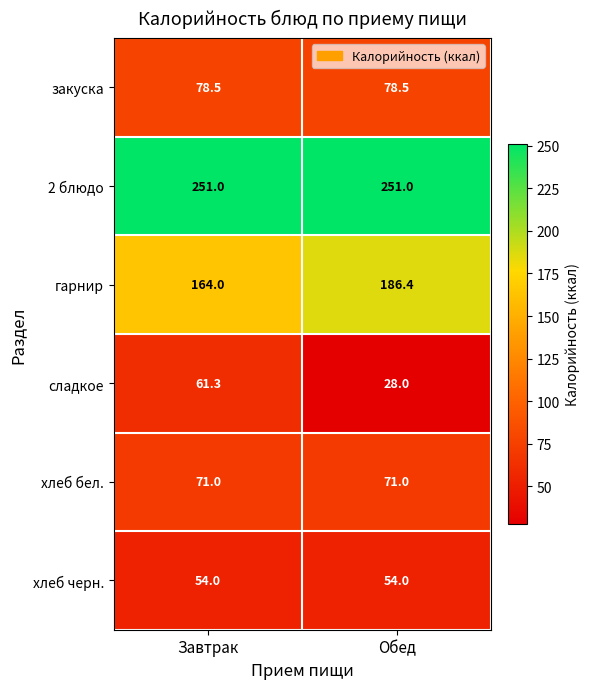

Rank the series by their maximum value, from highest to lowest.

2 блюдо, гарнир, закуска, хлеб бел., сладкое, хлеб черн.